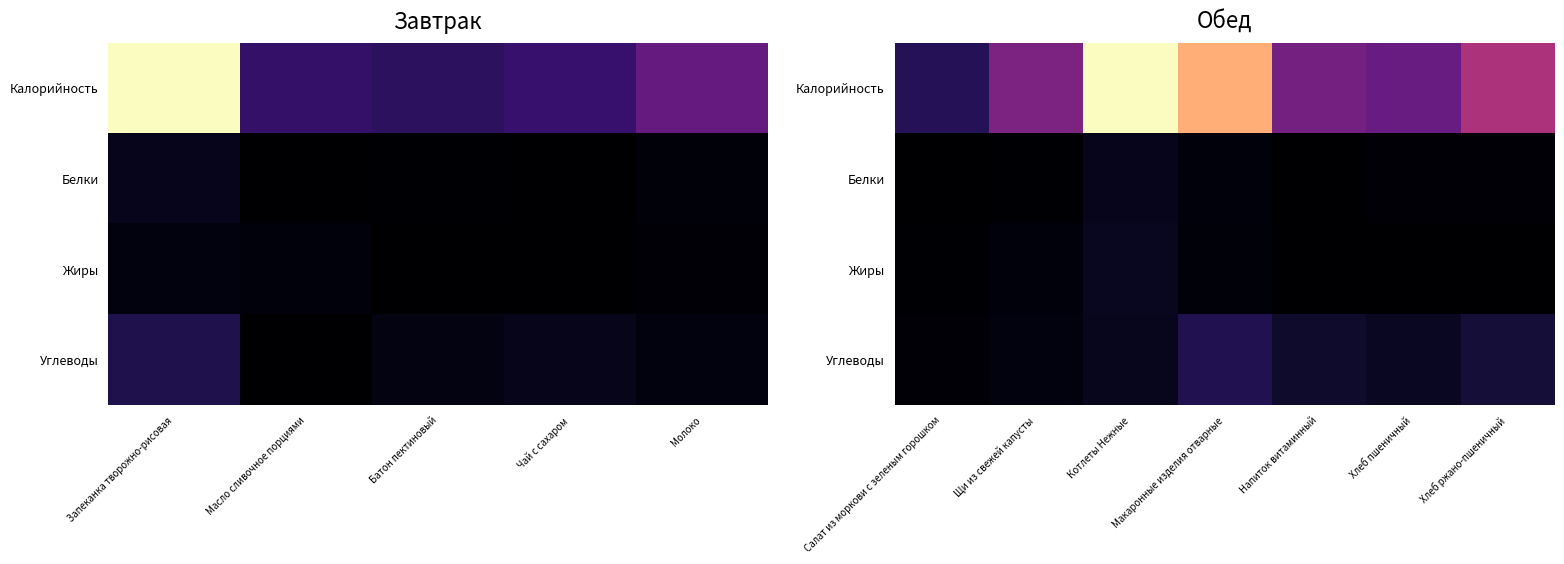

What is the difference between the highest and lowest values at Щи из свежей капусты?

79.7